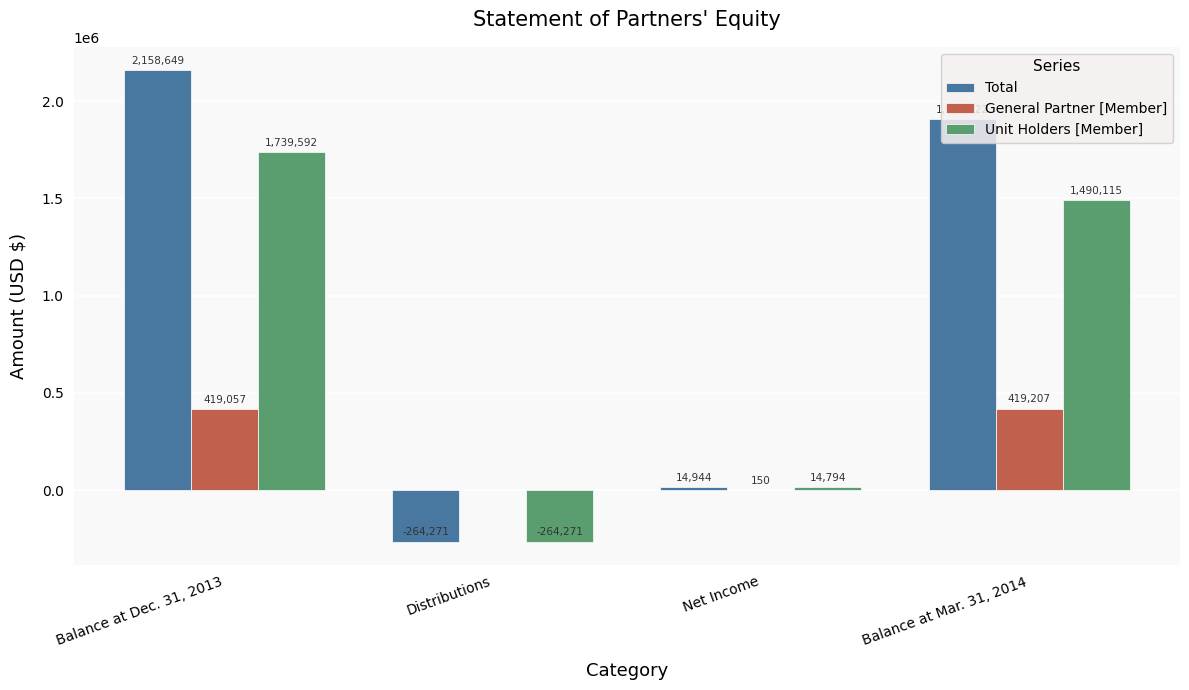

How many Total values are between 14944 and 2158649?

3